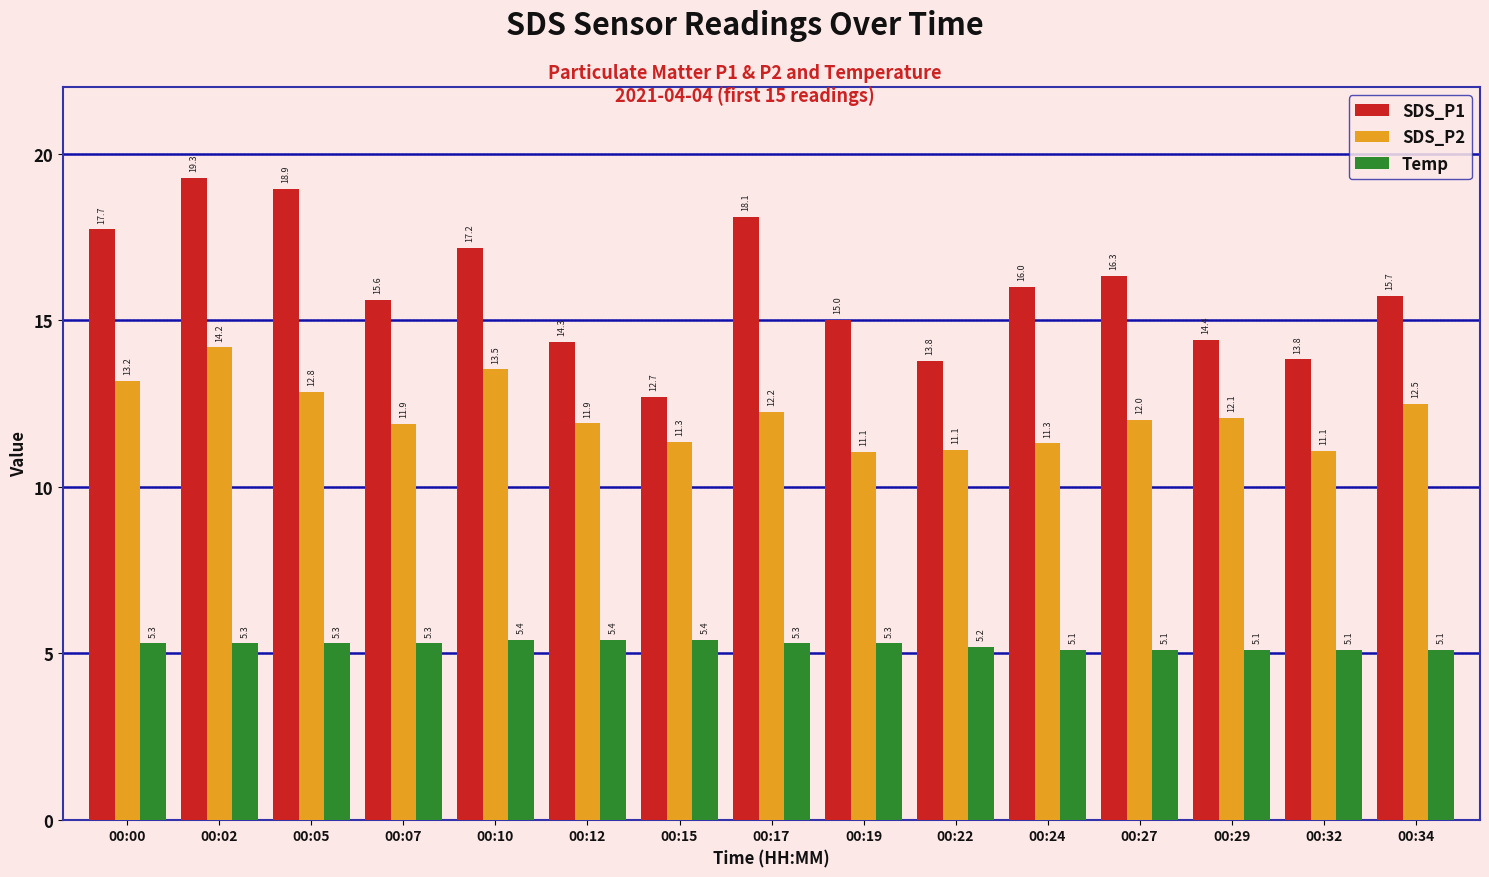

Which series has the widest spread of values?

SDS_P1